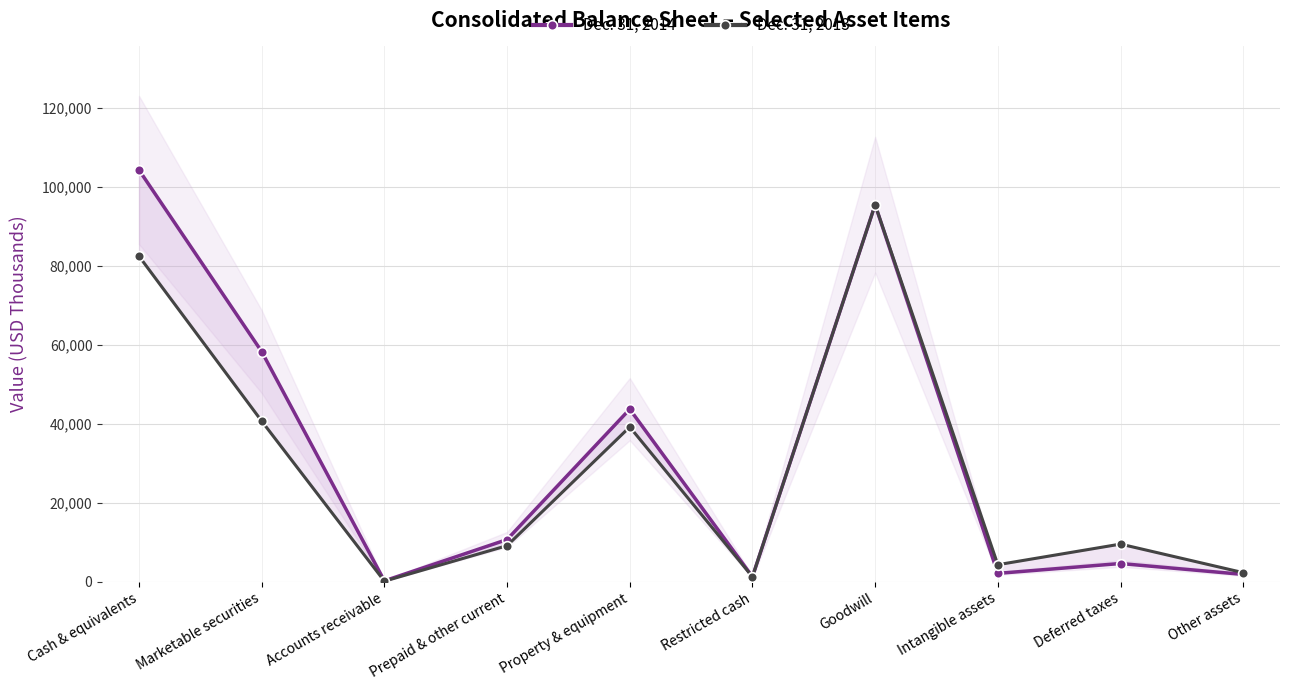

How many interior local peaks does the Dec. 31, 2014 series have?

3